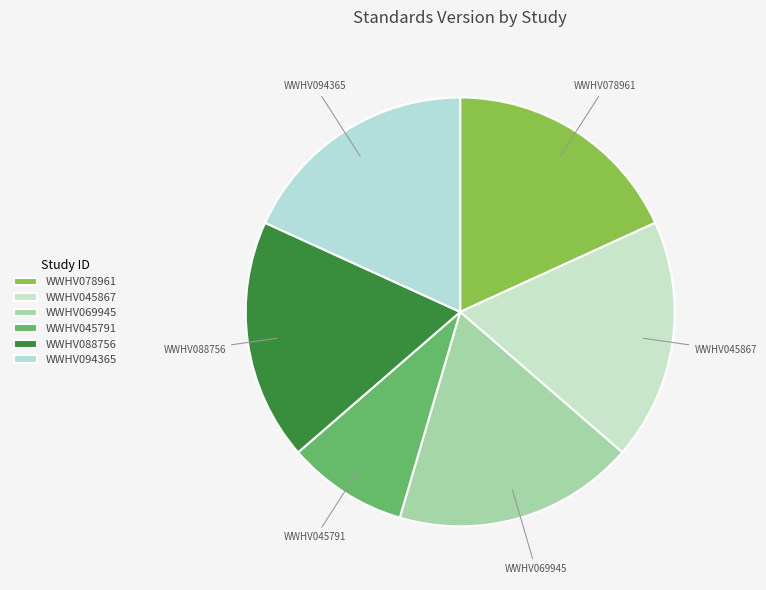

Is there any slice that represents more than half of the pie?

No